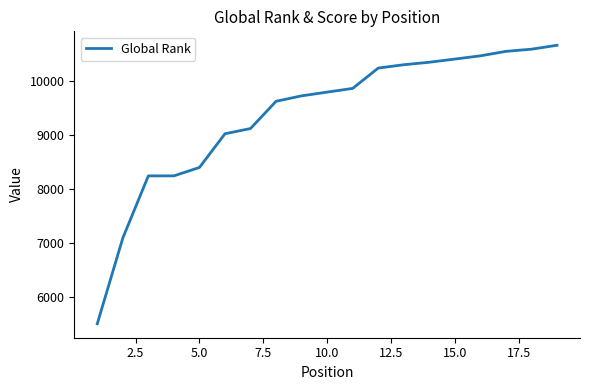

What is the minimum value shown in the chart?

5504